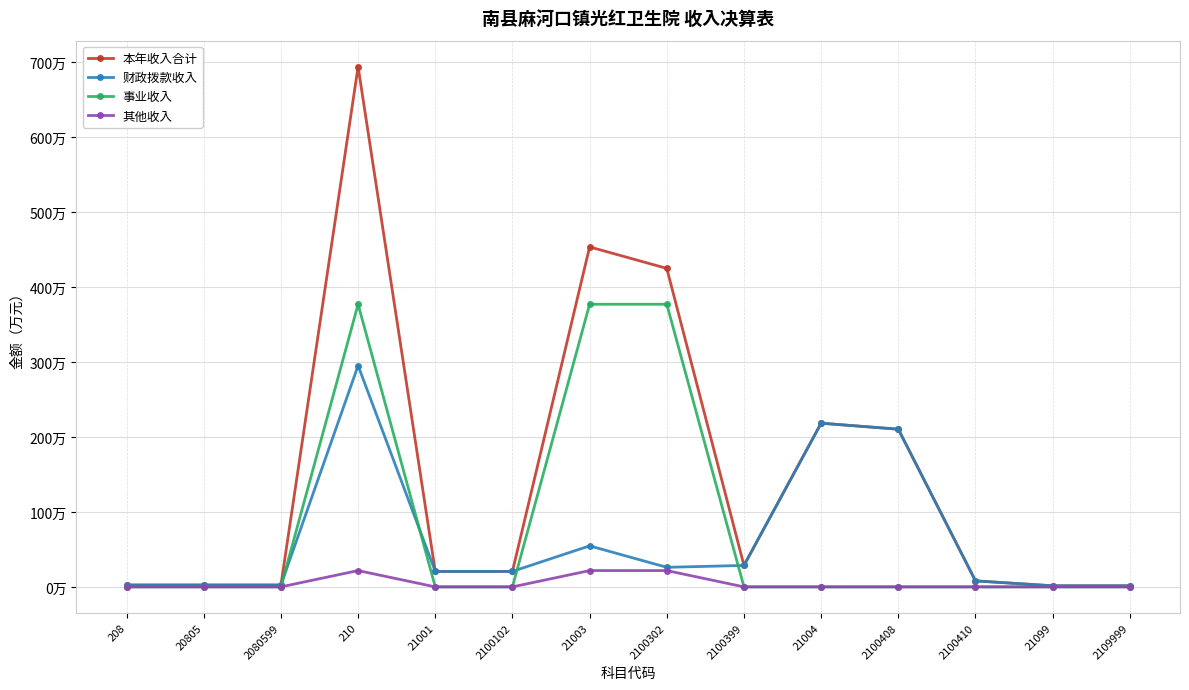

Reading left to right, transcribe all the data shown in this chart.

本年收入合计: 2.4	2.4	2.4	693.6	20.6	20.6	453.3	424.7	28.6	218.2	210.2	8.0	1.4	1.4
财政拨款收入: 2.4	2.4	2.4	295.0	20.6	20.6	54.7	26.1	28.6	218.2	210.2	8.0	1.4	1.4
事业收入: 0.0	0.0	0.0	376.8	0.0	0.0	376.8	376.8	0.0	0.0	0.0	0.0	0.0	0.0
其他收入: 0.0	0.0	0.0	21.7	0.0	0.0	21.7	21.7	0.0	0.0	0.0	0.0	0.0	0.0